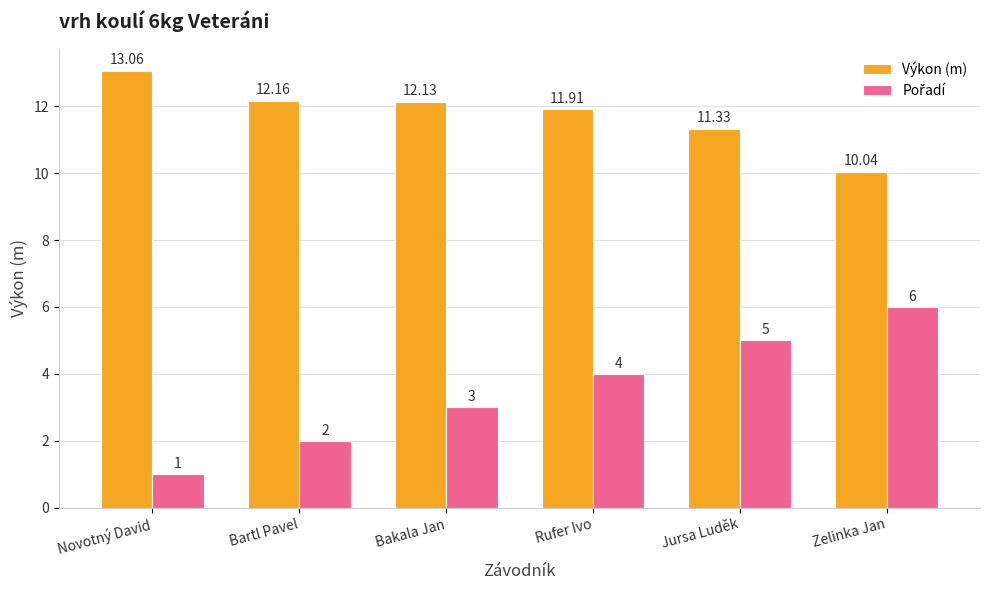

What position from the right is Jursa Luděk?

2